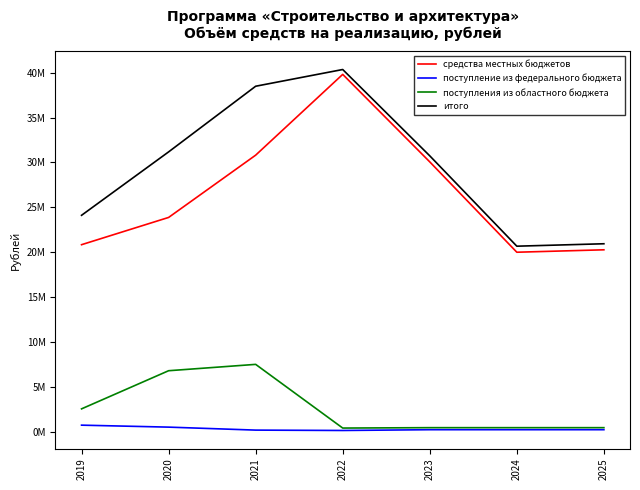

What are all the series names shown in the legend?

средства местных бюджетов, поступление из федерального бюджета, поступления из областного бюджета, итого